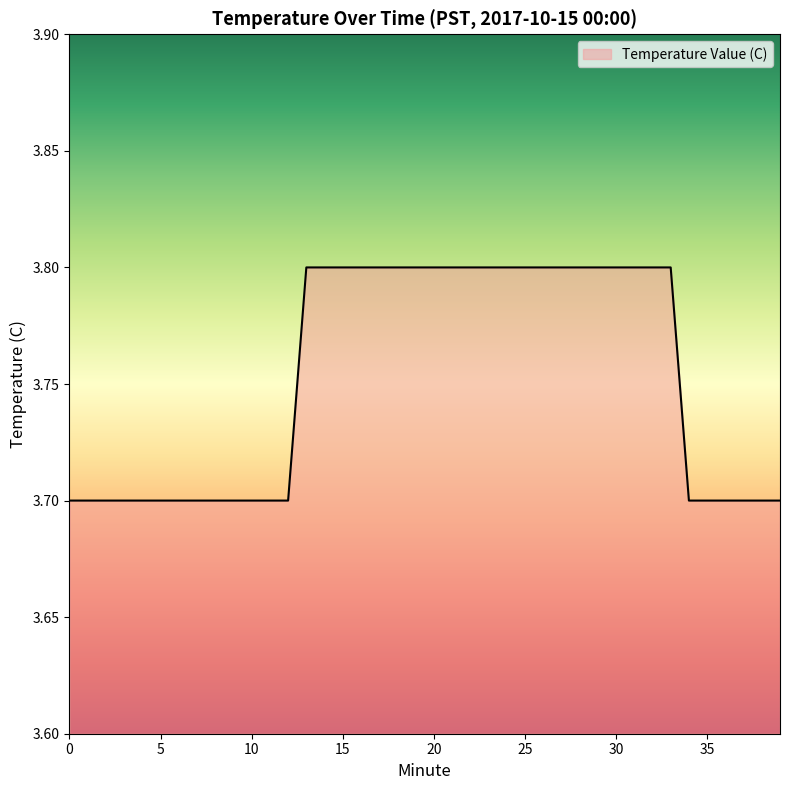

Does the chart display data point markers on the line(s)?

No